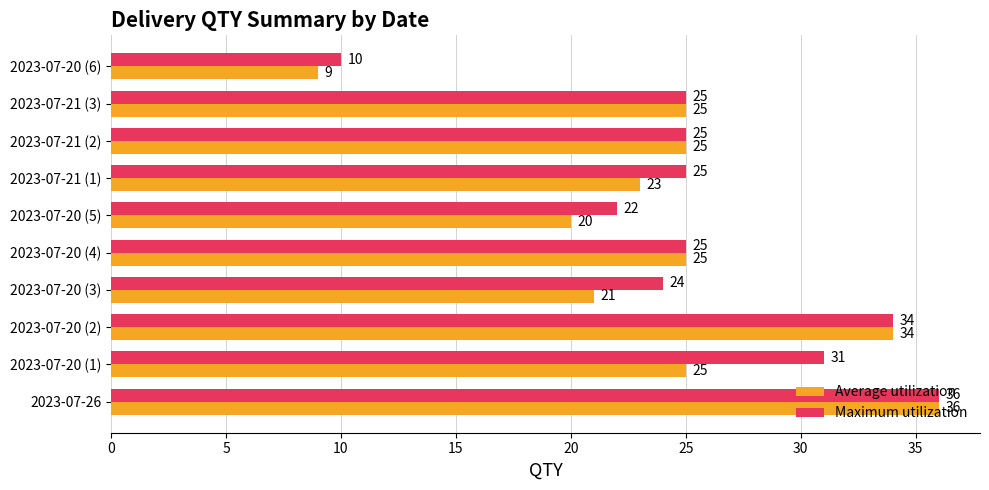

At which category is the sum across all series the highest?

2023-07-26